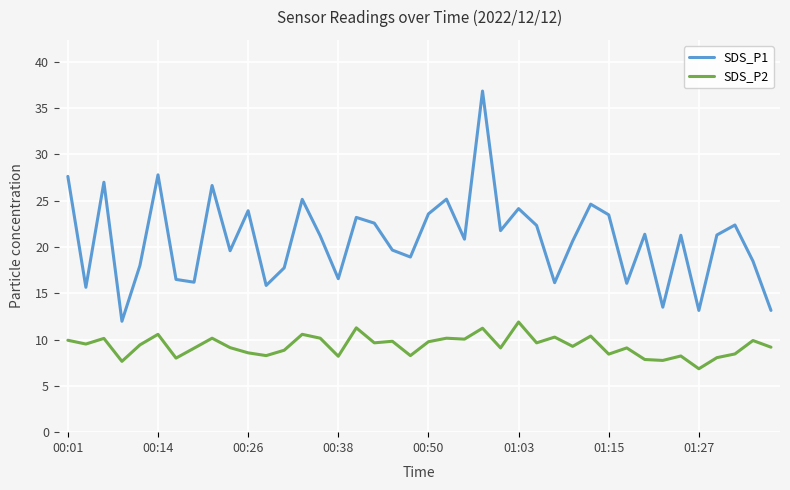

What is the minimum value for SDS_P1?

12.0